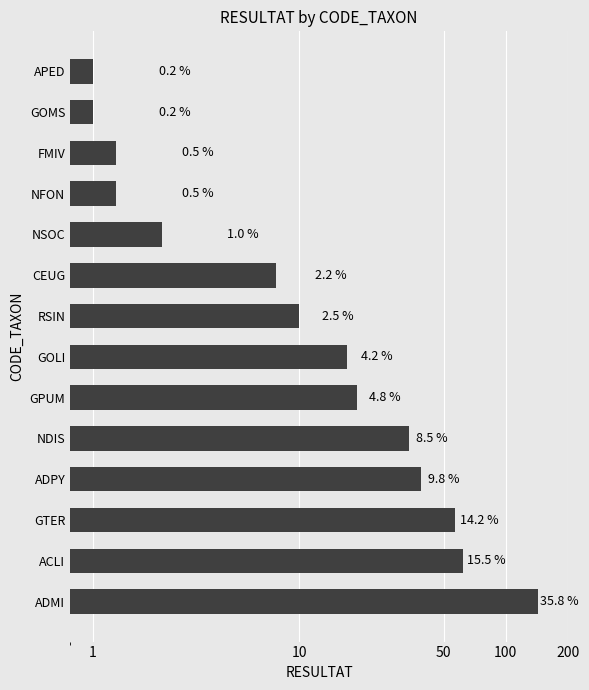

What is the sum of all values?

400